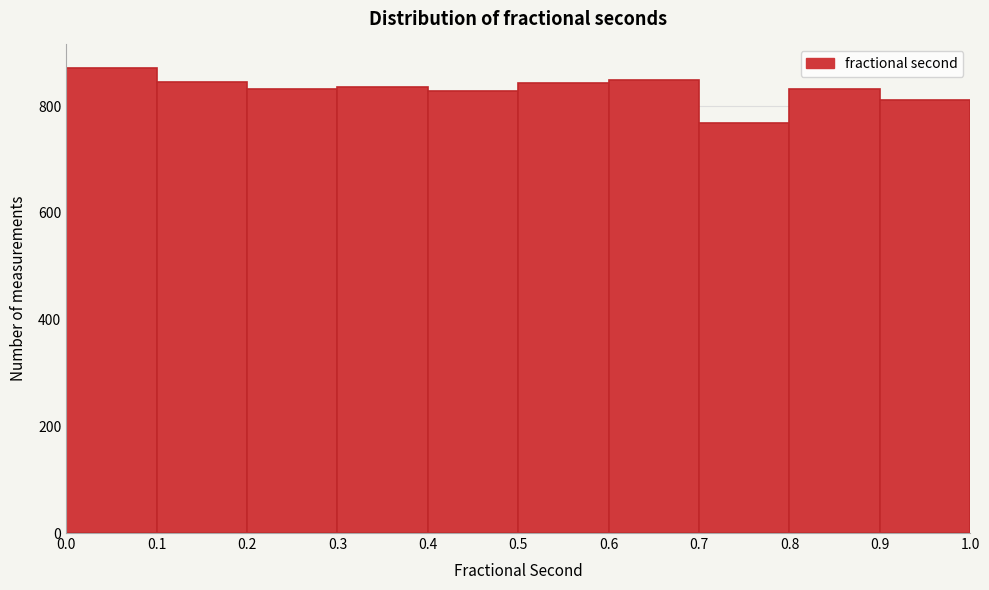

Over which range of the x-axis is the bar tallest?

0.0 to 0.1